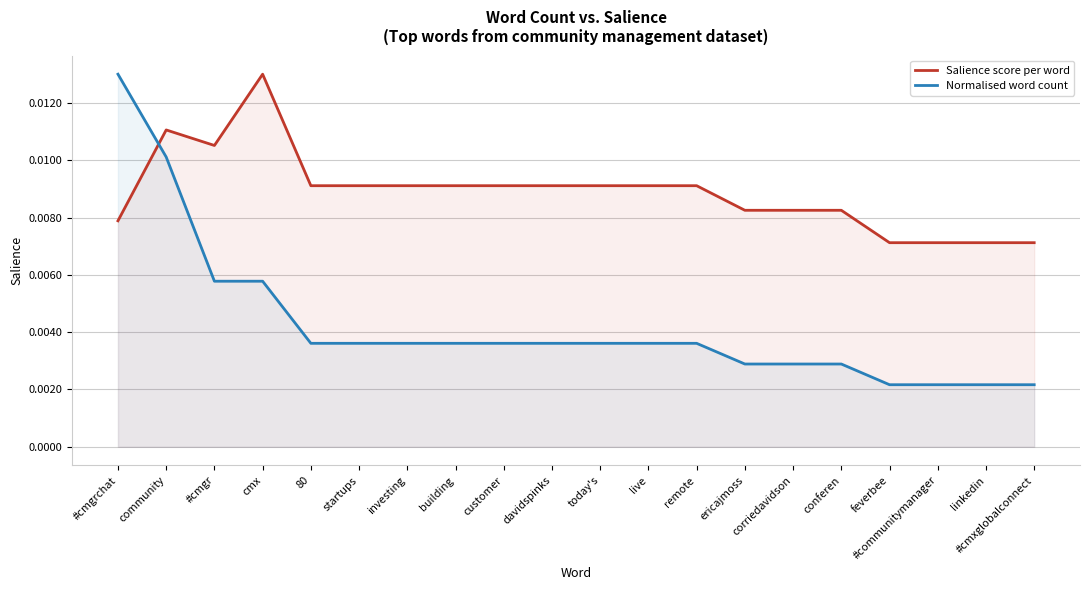

How many categories are shown in the chart?

20